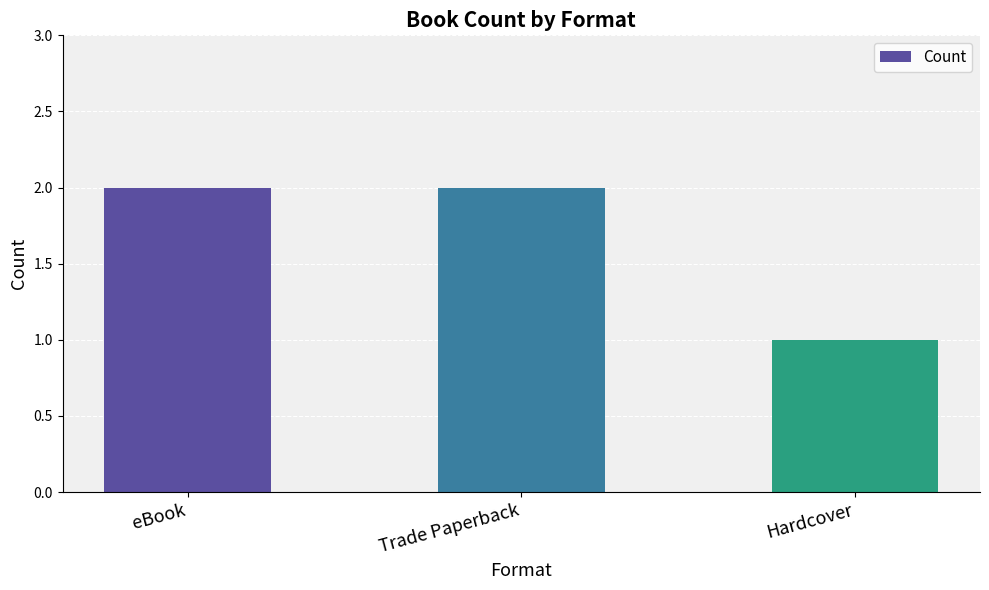

What is the difference between the values at Trade Paperback and Hardcover?

1